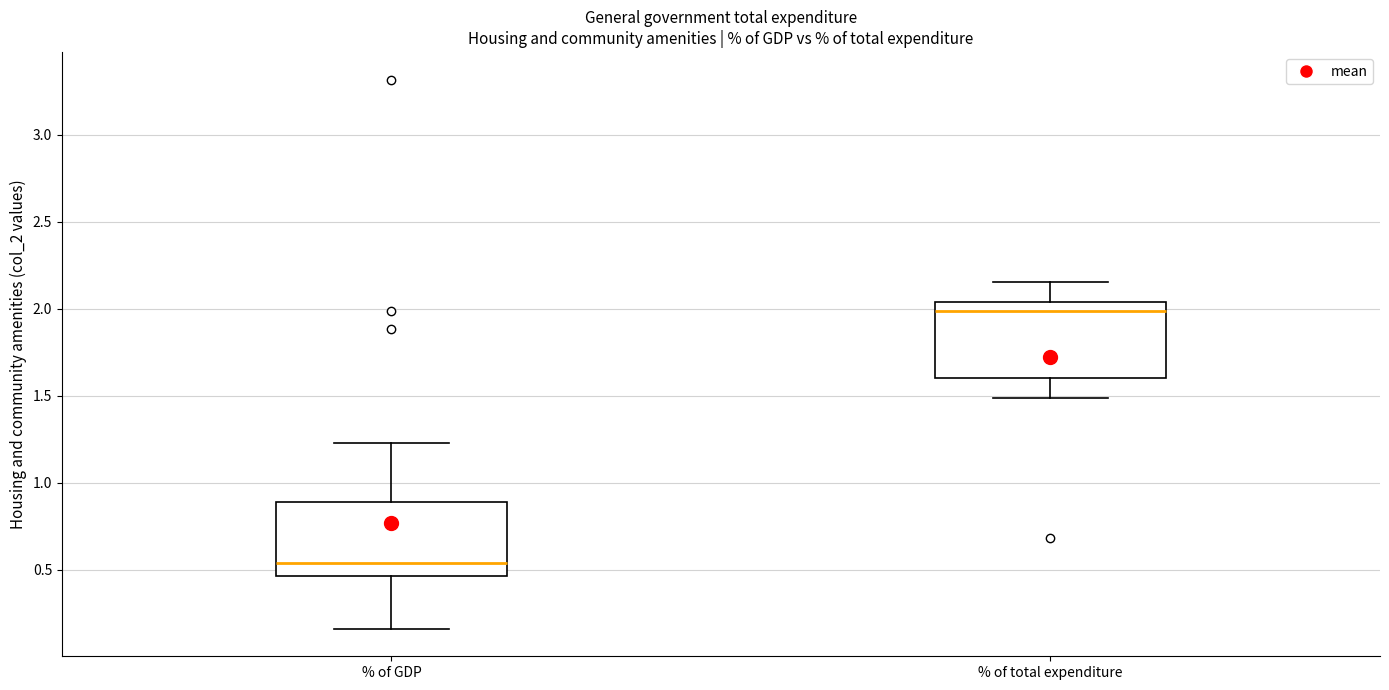

Reading left to right, read every box against the y-axis: the position of its median line, the range the box covers, and the ends of its whiskers. The values are not printed on the chart, so give them approximately, as read against the axis.

% of GDP: median 0.55, box 0.45 to 0.90, whiskers 0.15 to 1.25
% of total expenditure: median 2.00, box 1.60 to 2.05, whiskers 1.50 to 2.15